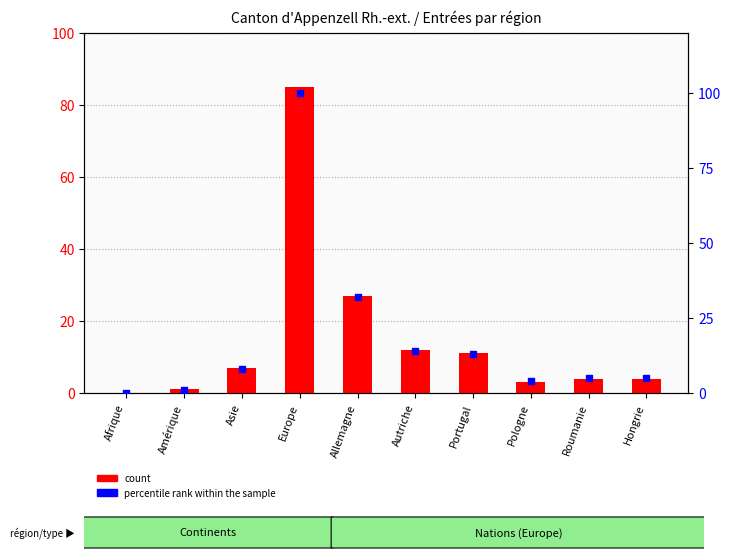

What are all the series names shown in the legend?

count, percentile rank within the sample